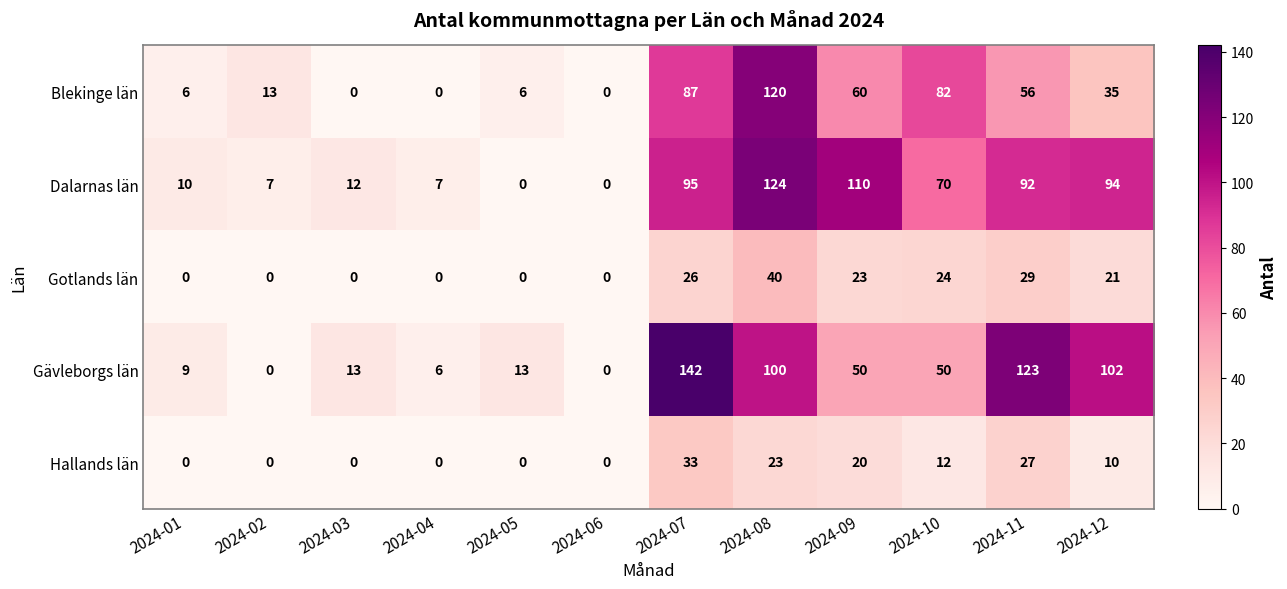

At 2024-10, list the series in order from largest to smallest.

Blekinge län, Dalarnas län, Gävleborgs län, Gotlands län, Hallands län